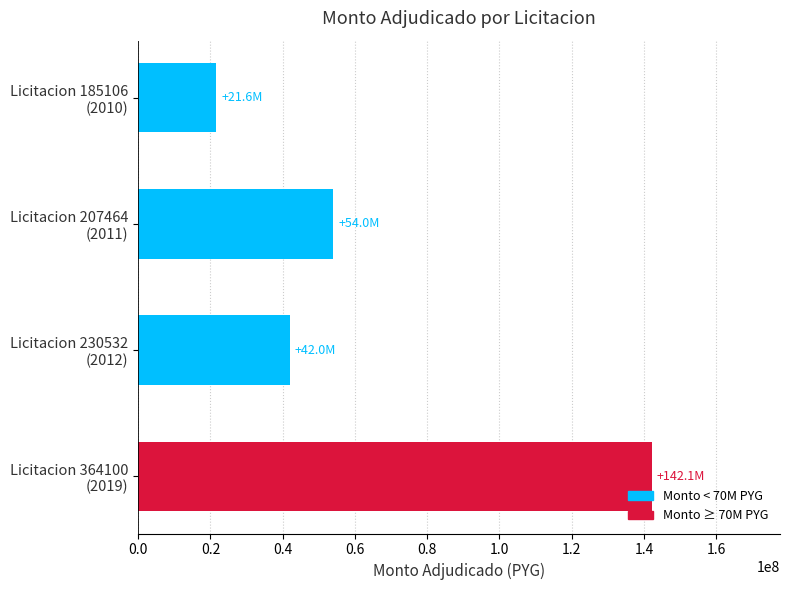

What is the value of the 2nd bar from the top?

54000000